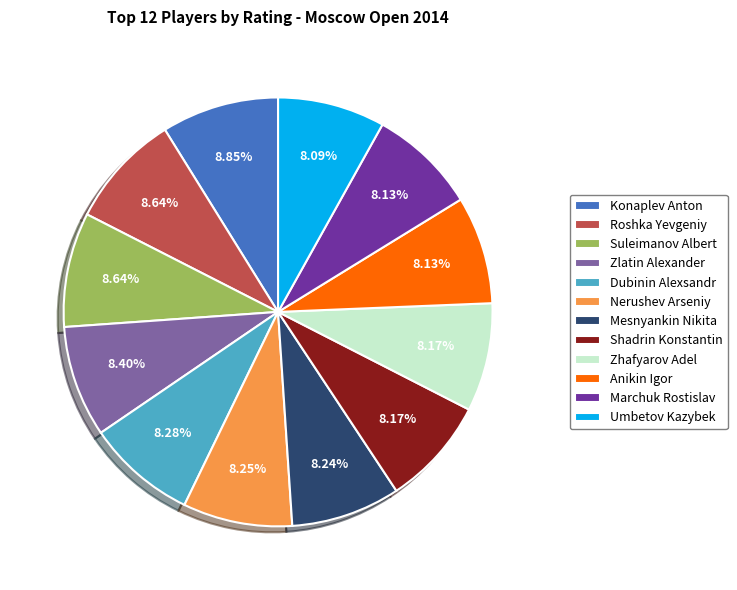

True or false: Dubinin Alexsandr accounts for 1% of the total.

False